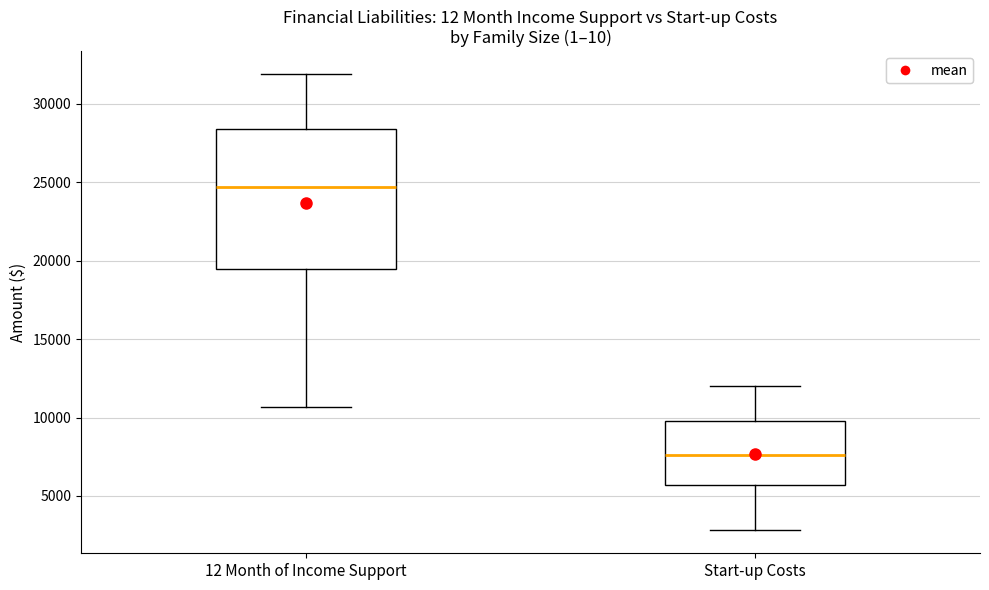

Where is the lower edge of the box for 12 Month of Income Support on the y-axis? The values are not printed on the chart, so give them approximately, as read against the axis.

19500